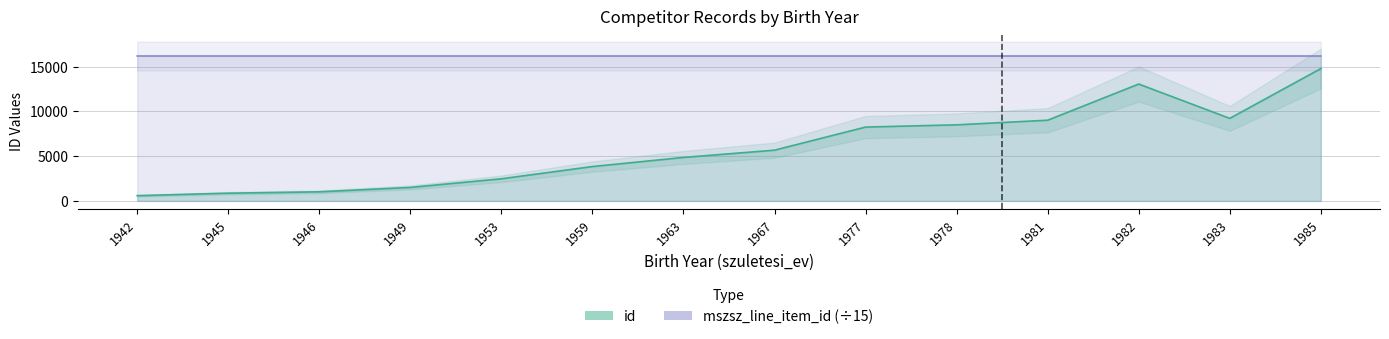

Where does the id series first go above 5667?

1977